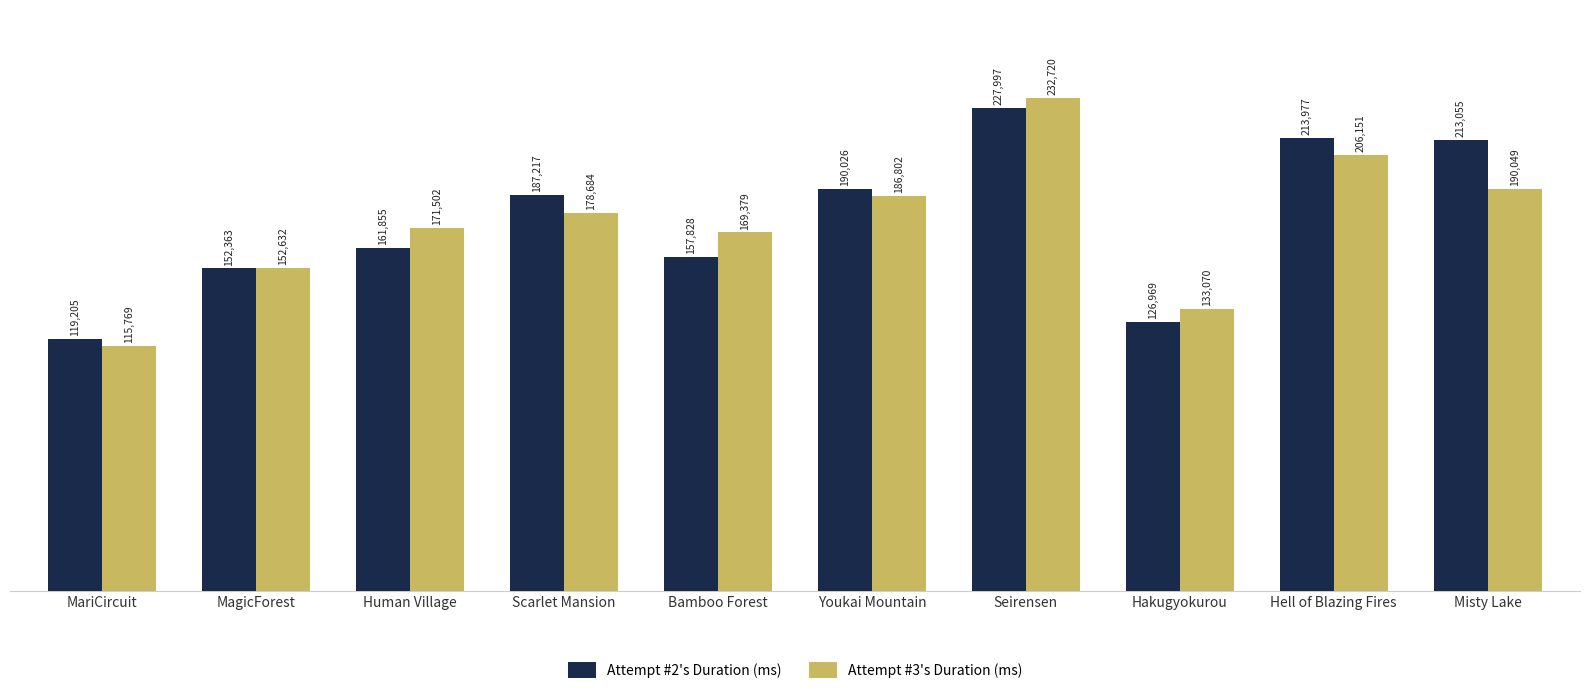

The value of Attempt #3's Duration (ms) at Hell of Blazing Fires is 206151. True or false?

True